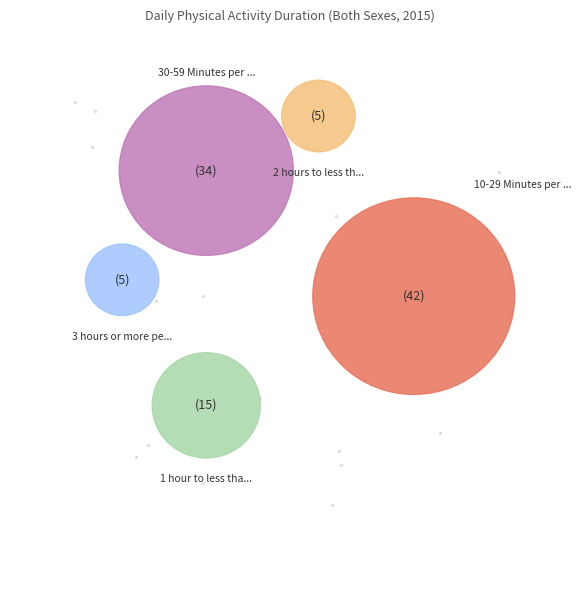

Which slice is the smallest?

2 hours to less than 3 hours per day